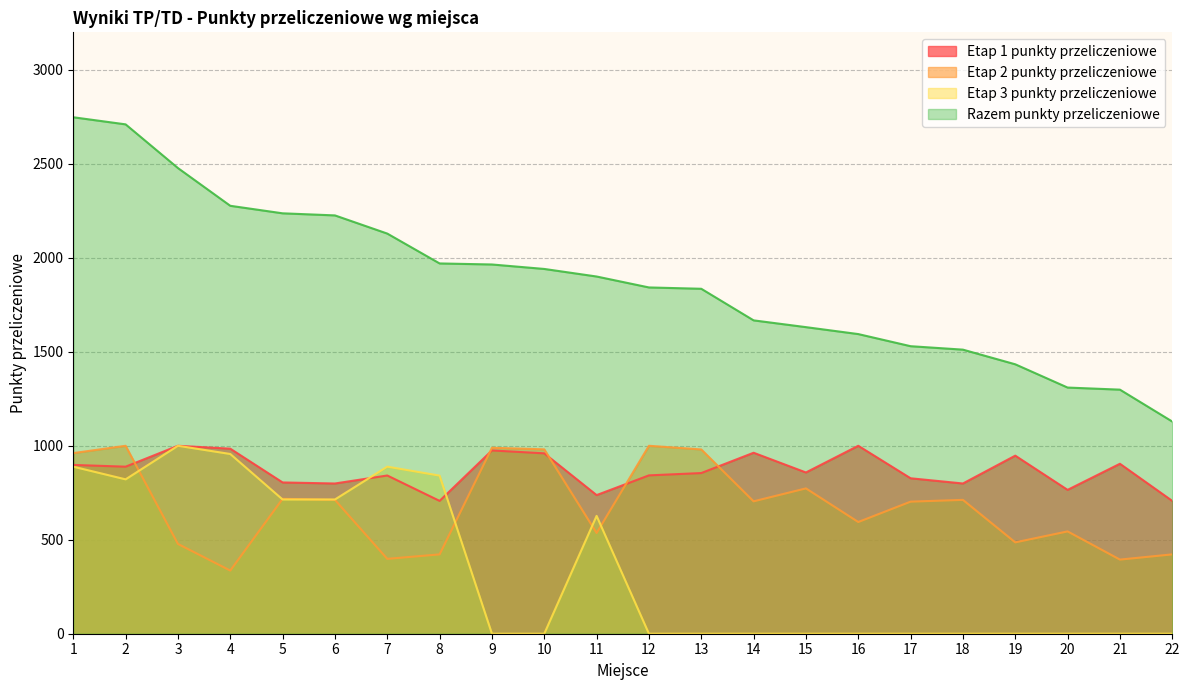

What is the total value across all series at 21?

2597.5